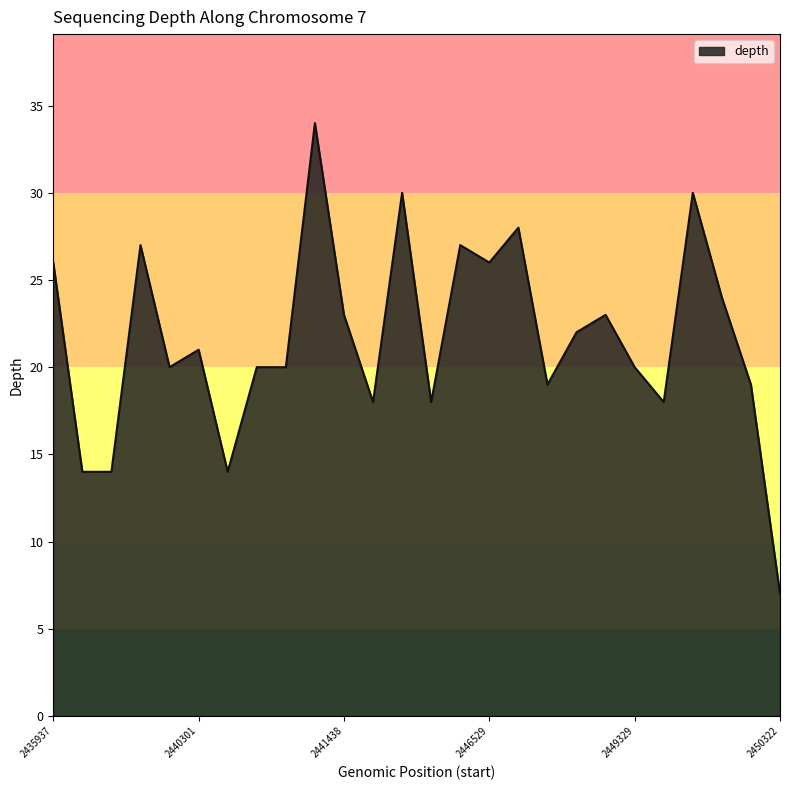

What is the maximum value shown in the chart?

34